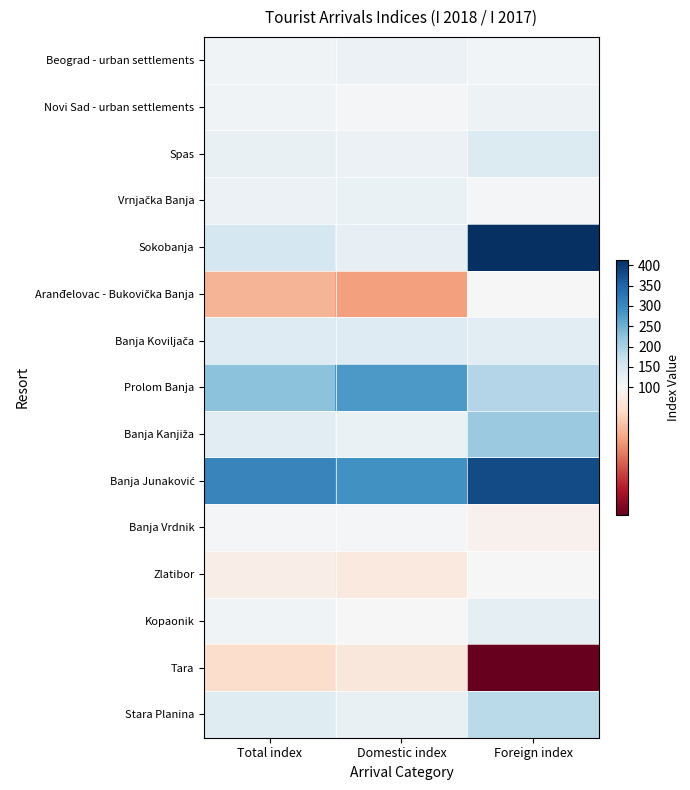

Which series has the largest total across all categories?

Banja Junaković